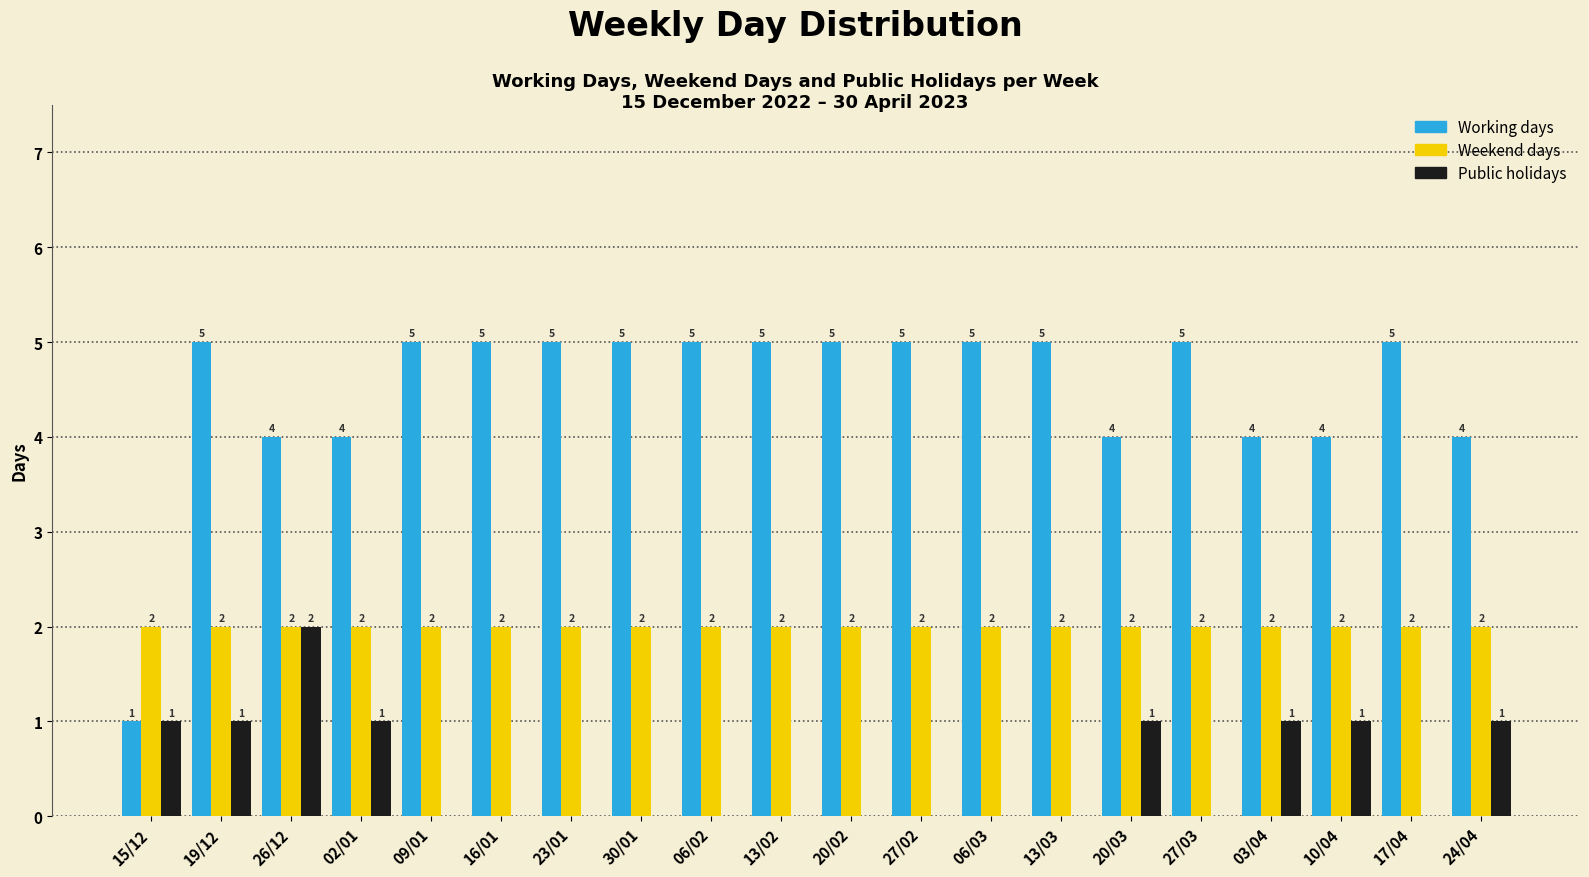

How many groups of bars are there?

20